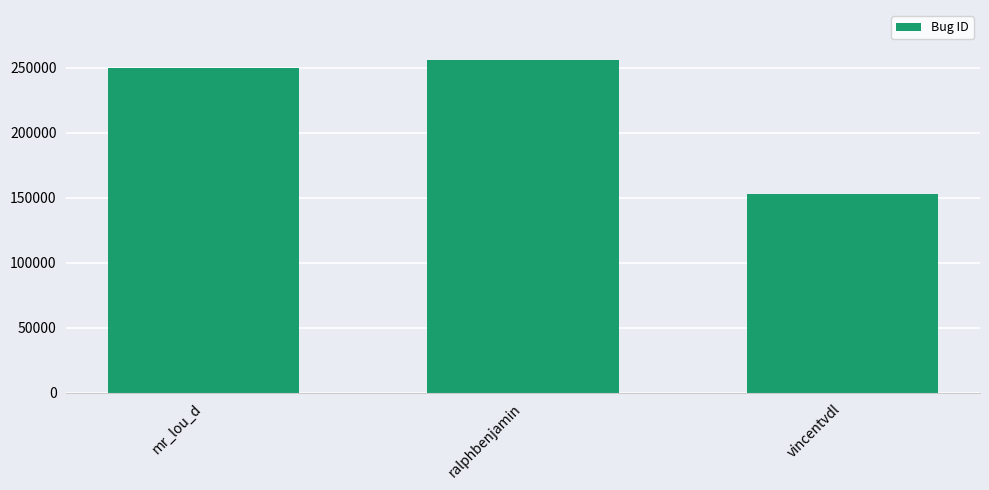

At which label is the value closest to 204391?

mr_lou_d